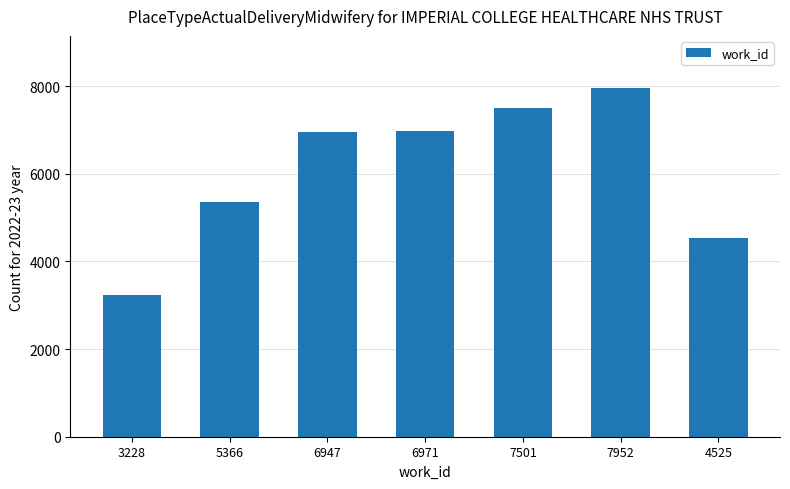

What position from the left is 3228?

1